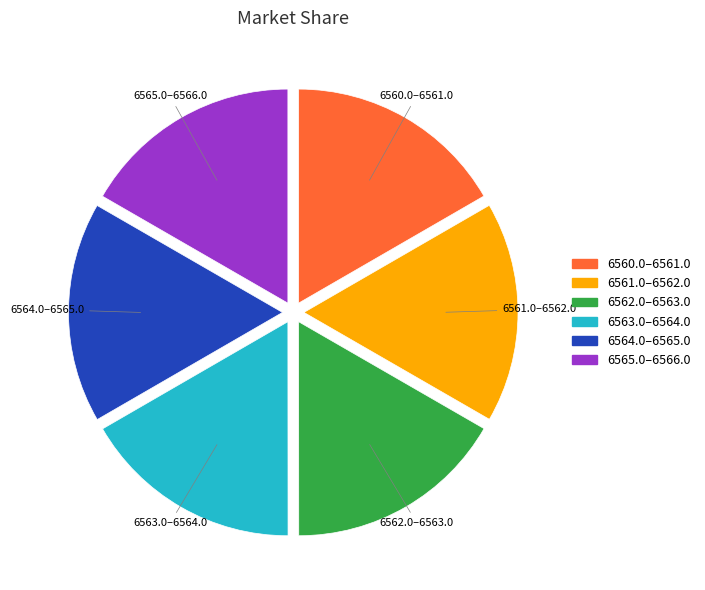

Is there a majority slice in this chart?

No